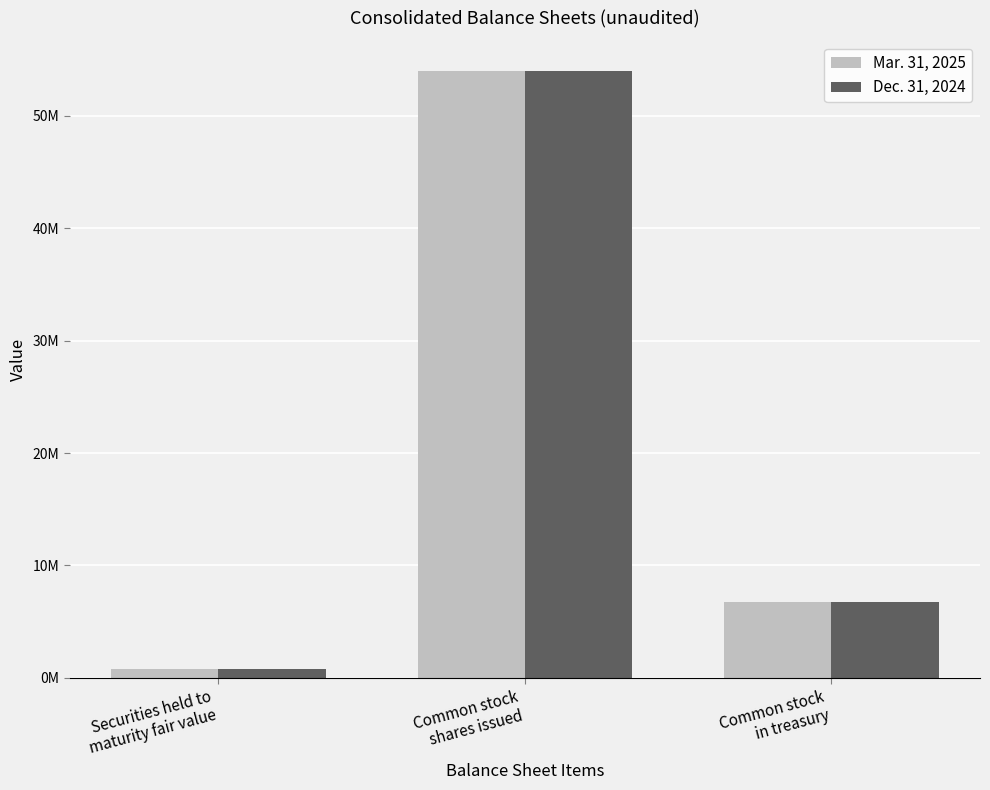

What are all the series names shown in the legend?

Mar. 31, 2025, Dec. 31, 2024